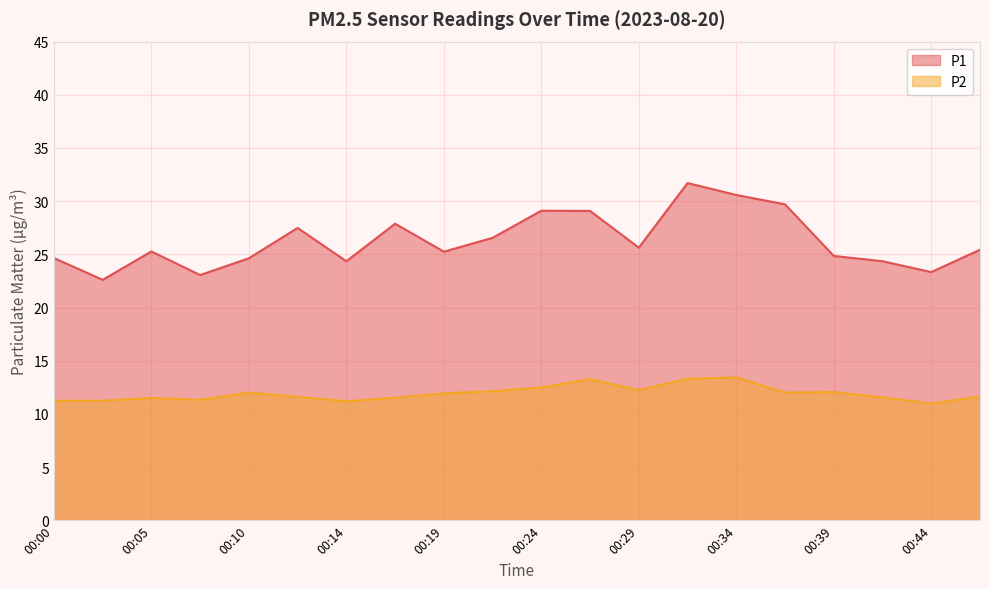

At how many categories does at least one series exceed 17?

20